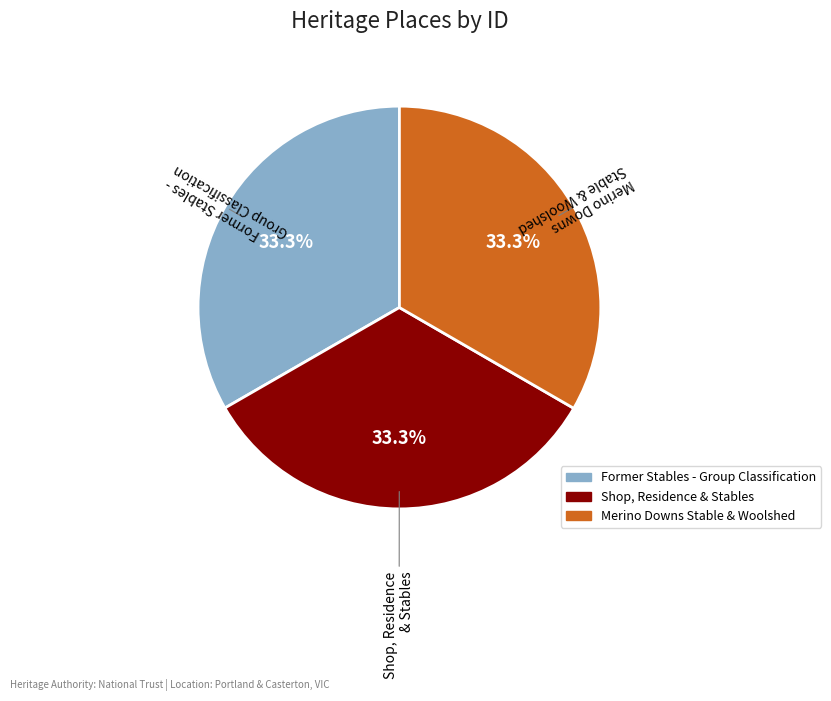

Is it true that Former Stables - Group Classification is 41% of the pie?

False